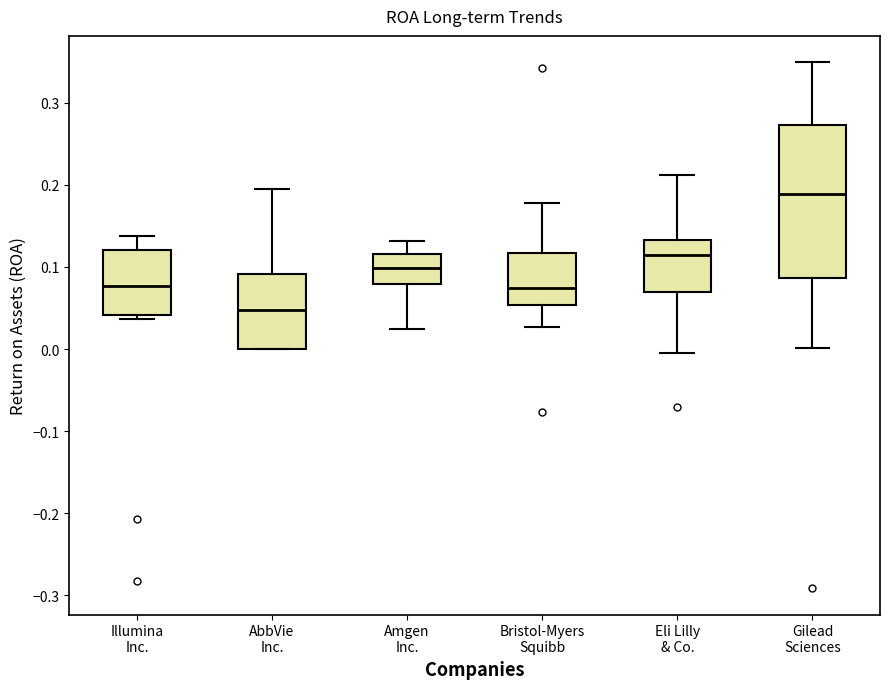

Reading left to right, read every box against the y-axis: the position of its median line, the range the box covers, and the ends of its whiskers. The values are not printed on the chart, so give them approximately, as read against the axis.

Illumina Inc.: median 0.08, box 0.04 to 0.12, whiskers 0.04 (just below the box's lower edge) to 0.14
AbbVie Inc.: median 0.05, box 0.00 to 0.09, whiskers 0.00 to 0.20
Amgen Inc.: median 0.10, box 0.08 to 0.12, whiskers 0.02 to 0.13
Bristol-Myers Squibb: median 0.07, box 0.05 to 0.12, whiskers 0.03 to 0.18
Eli Lilly & Co.: median 0.11, box 0.07 to 0.13, whiskers 0.00 to 0.21
Gilead Sciences: median 0.19, box 0.09 to 0.27, whiskers 0.00 to 0.35